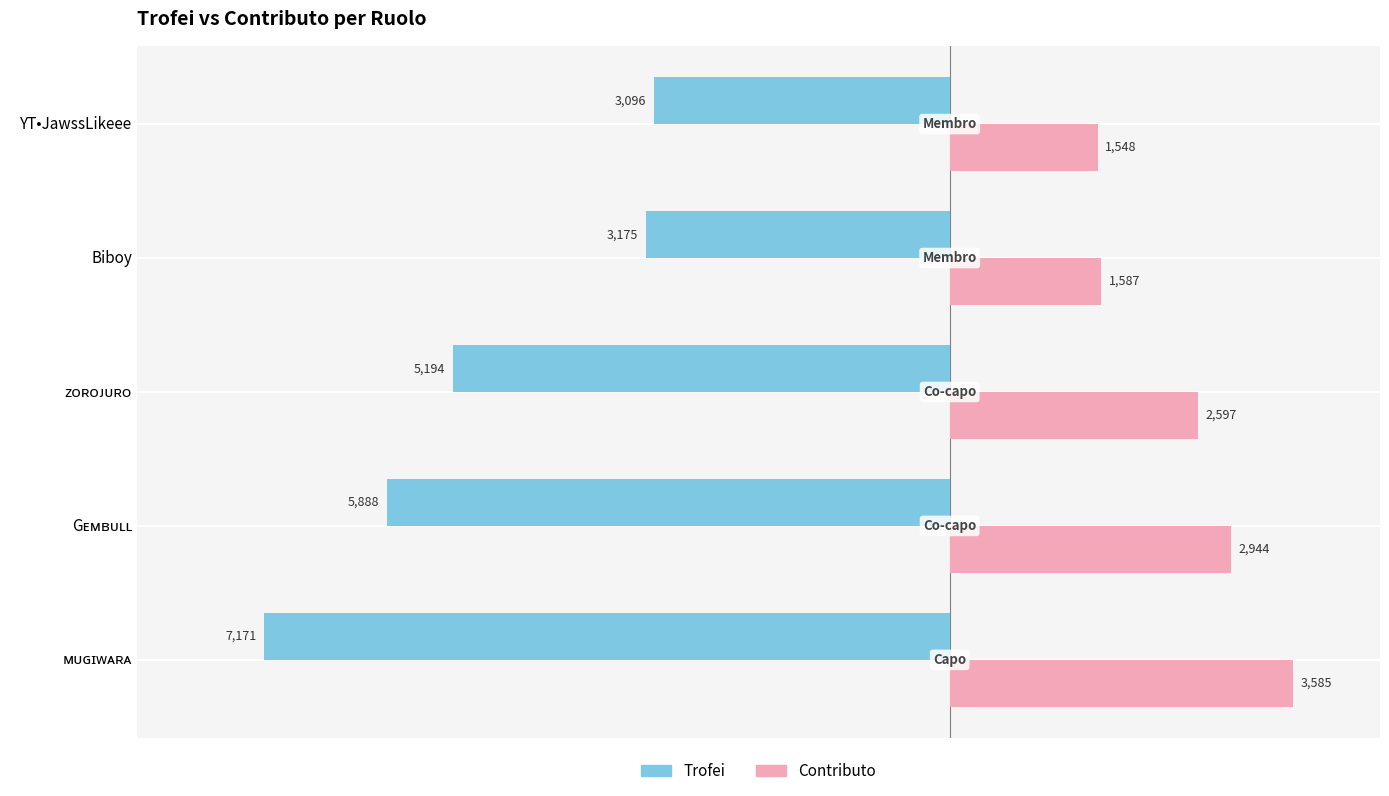

What is the smallest value displayed?

-7171